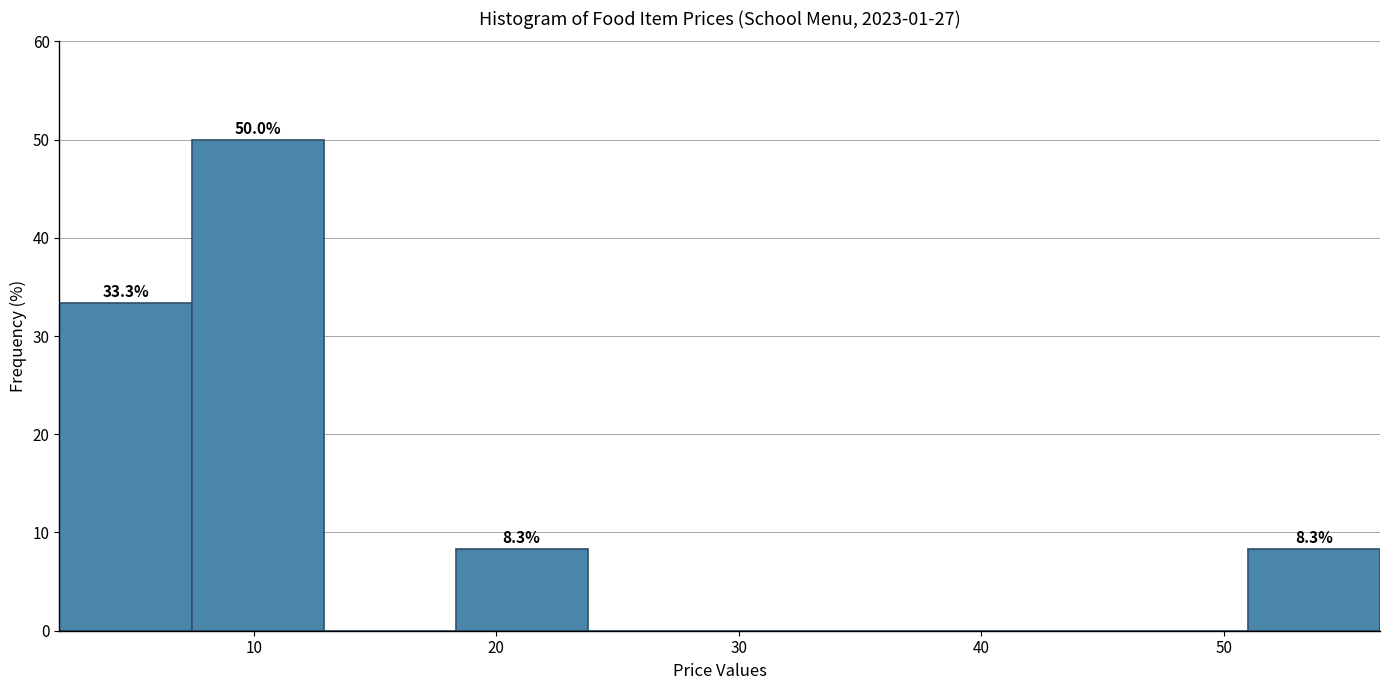

Over which range of the x-axis is the bar tallest?

7 to 13